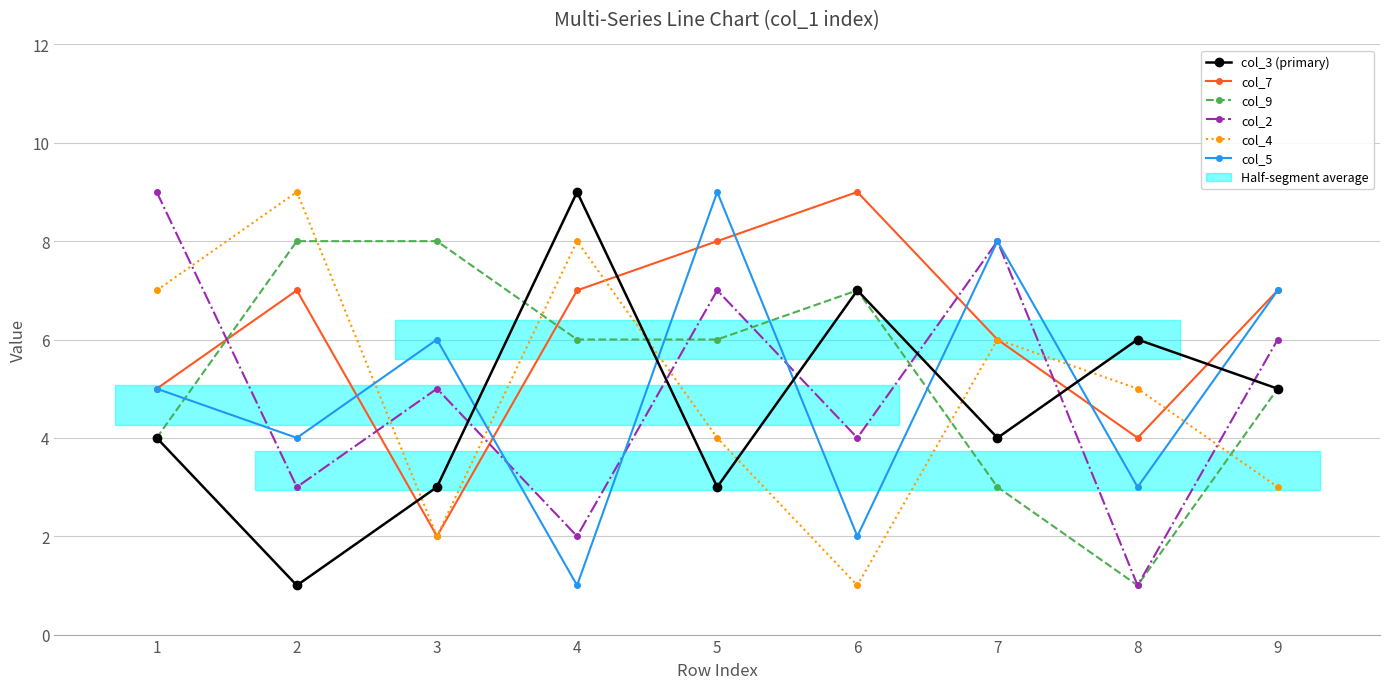

Count the col_9 values in the range 4 to 7.

5